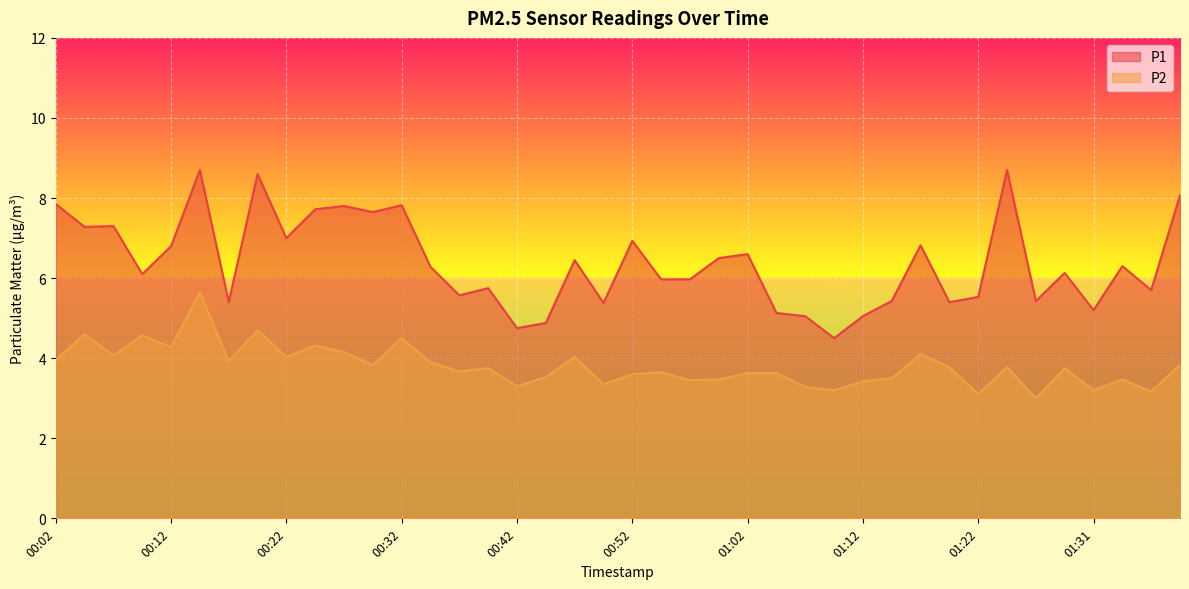

What is the label of the 34th point from the right?

00:17